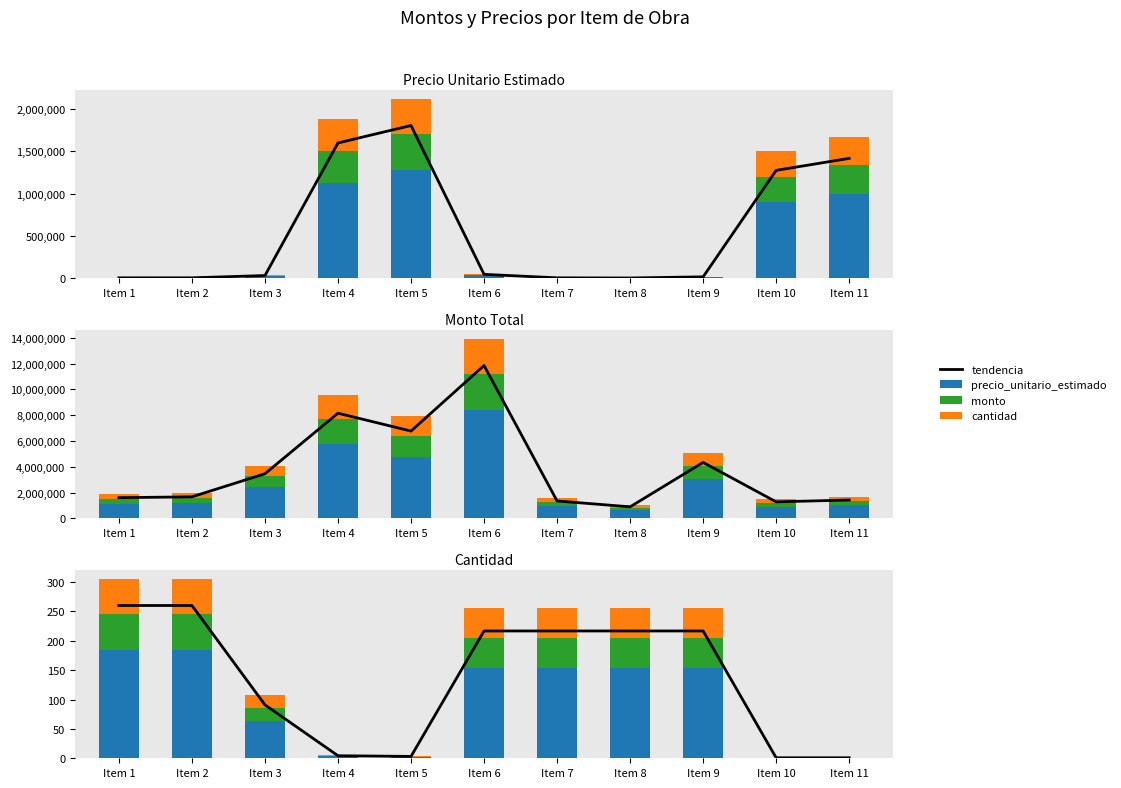

Is the value of tendencia at Item 11 greater than the value of monto at Item 3?

No